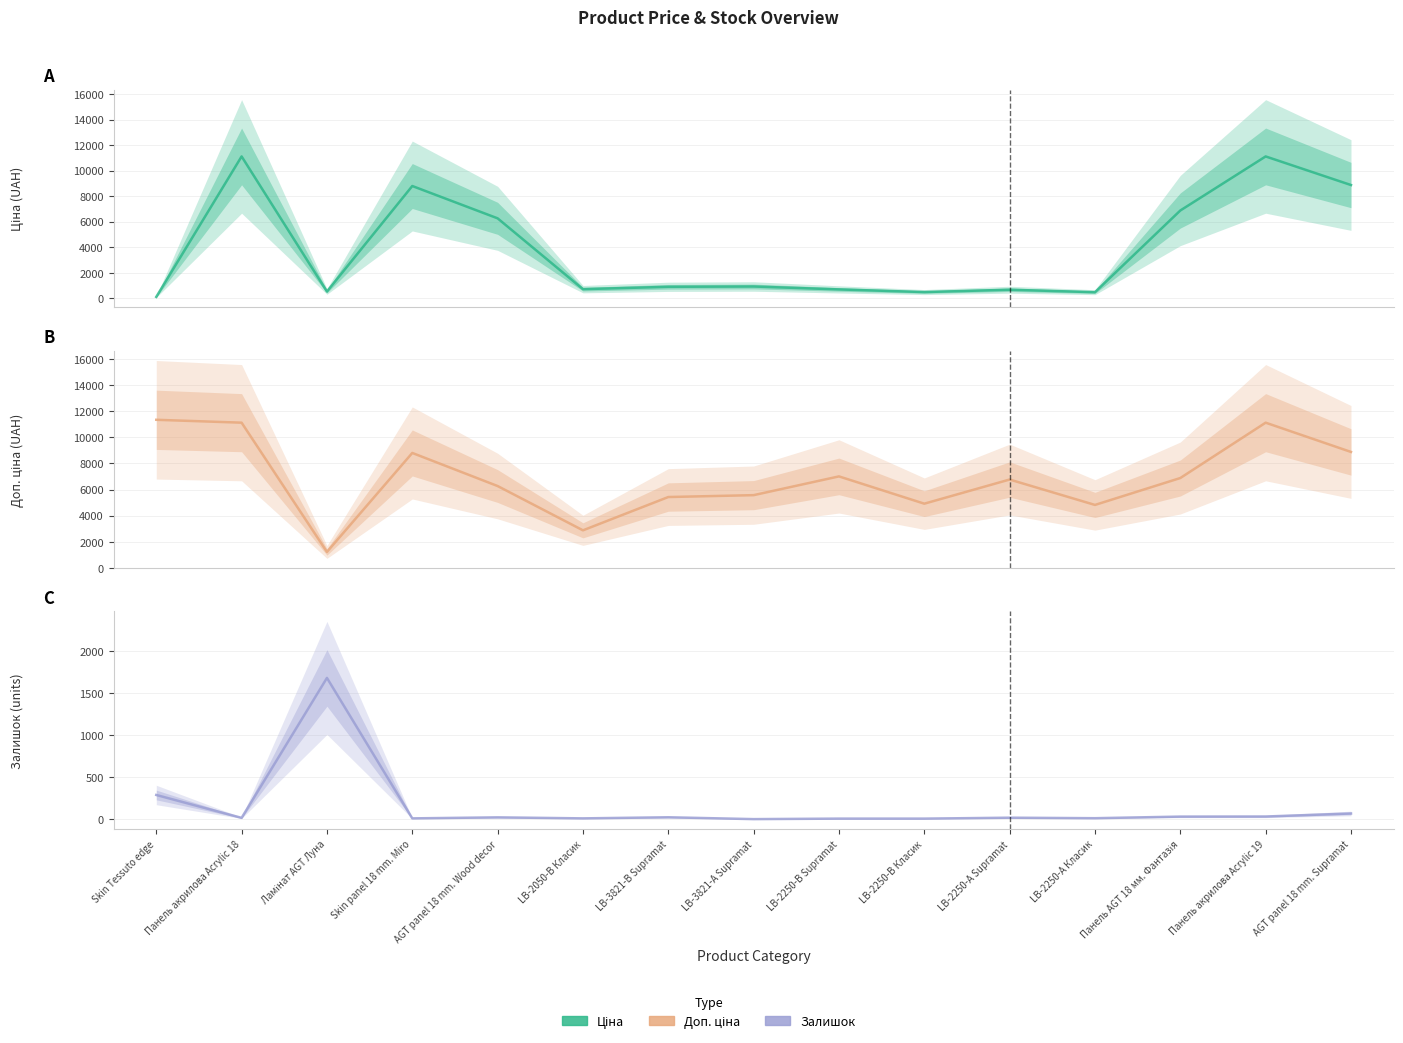

What is the label of the 14th point from the right?

Панель акрилова Acrylic 18